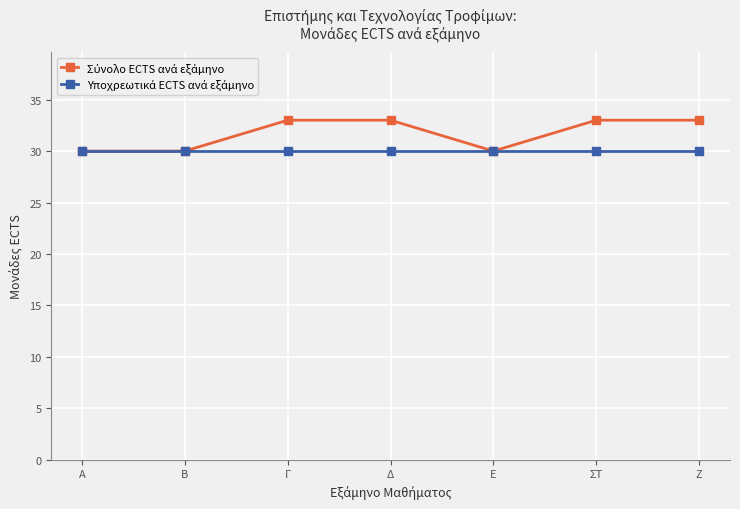

What is the smallest value displayed?

30